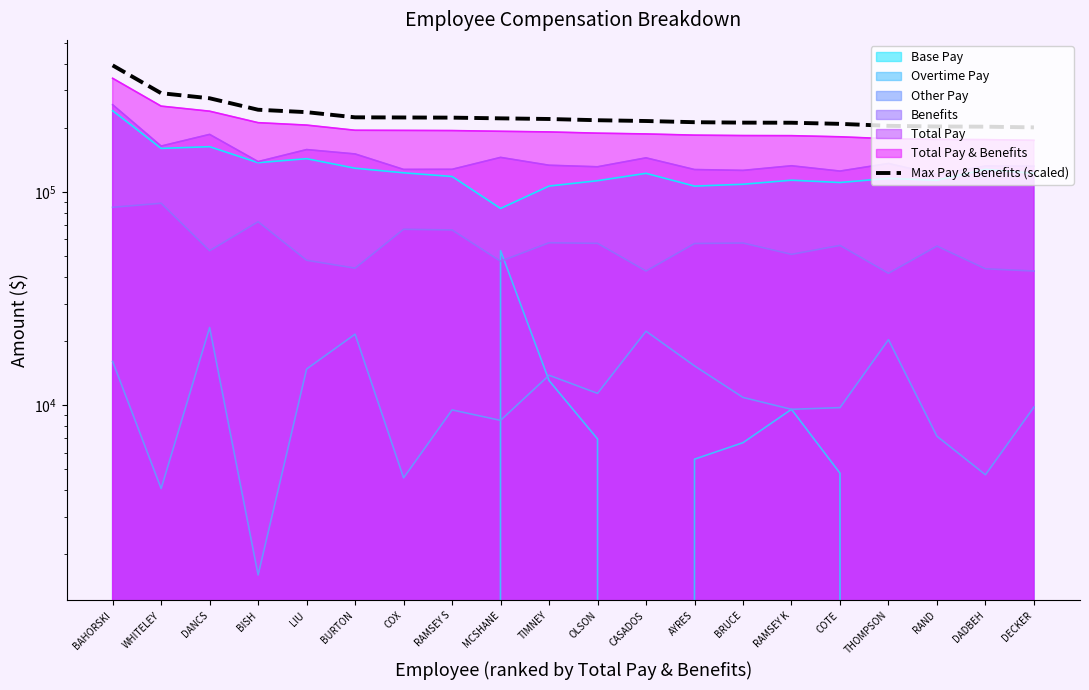

What is the maximum value shown in the chart?

392738.6